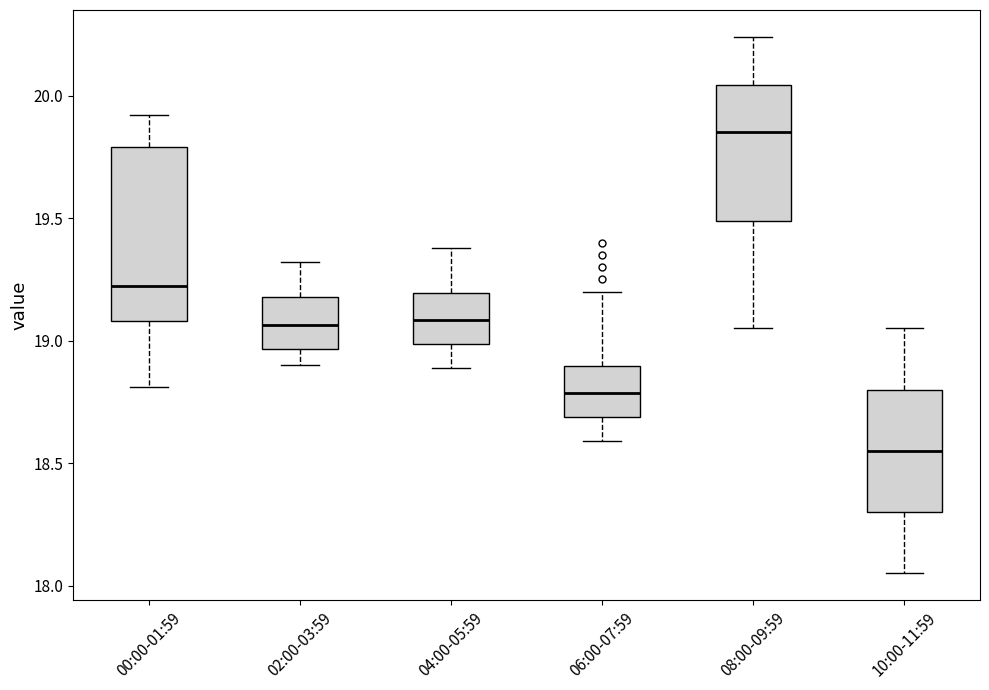

Where does the upper whisker of the box for 10:00-11:59 end on the y-axis? The values are not printed on the chart, so give them approximately, as read against the axis.

19.05